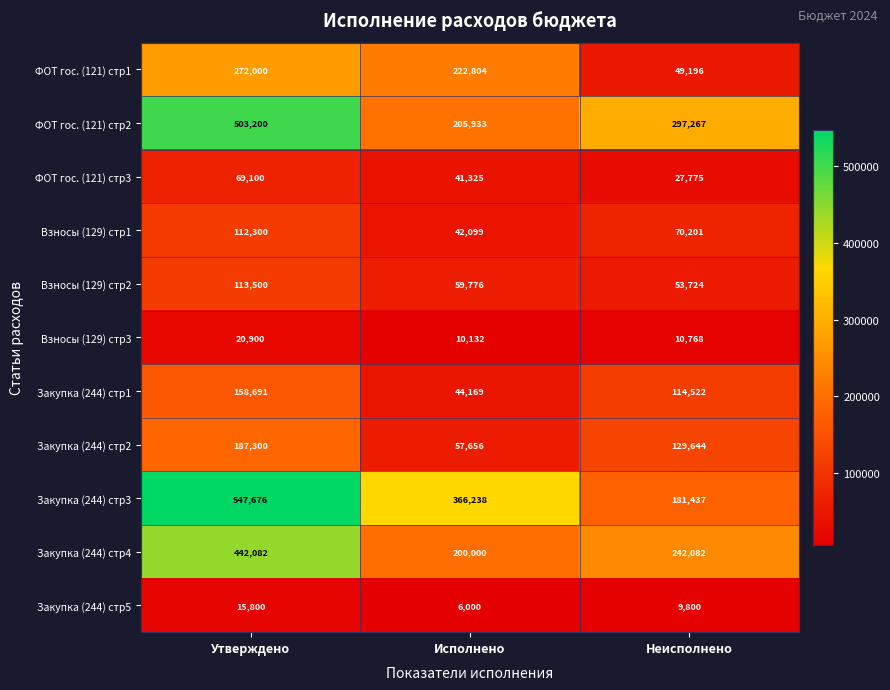

What is the minimum value for ФОТ гос. (121) стр2?

205933